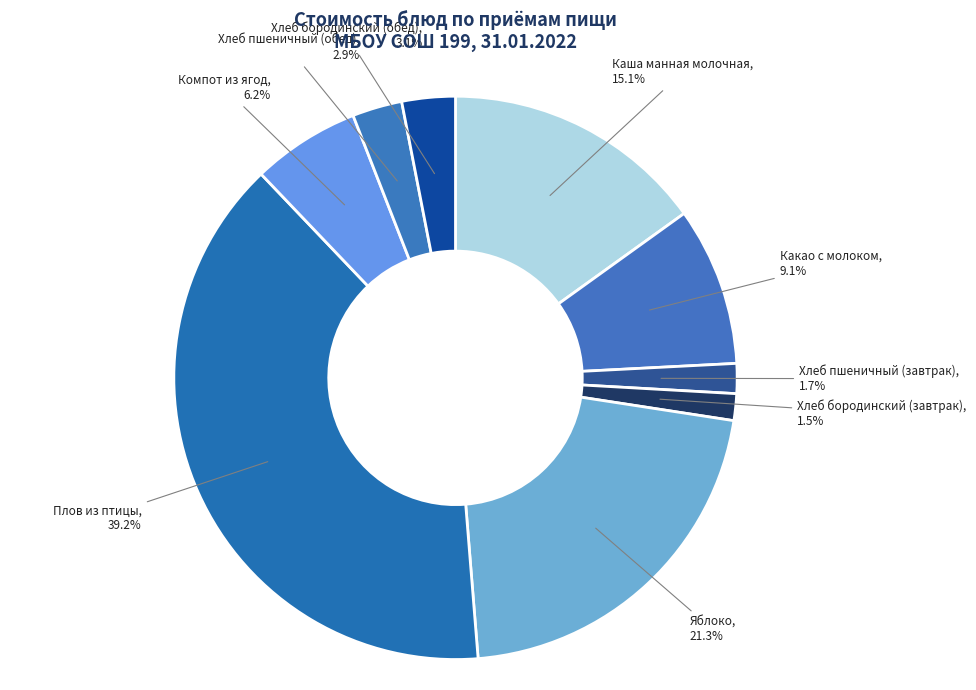

Count the number of slices in the pie.

9